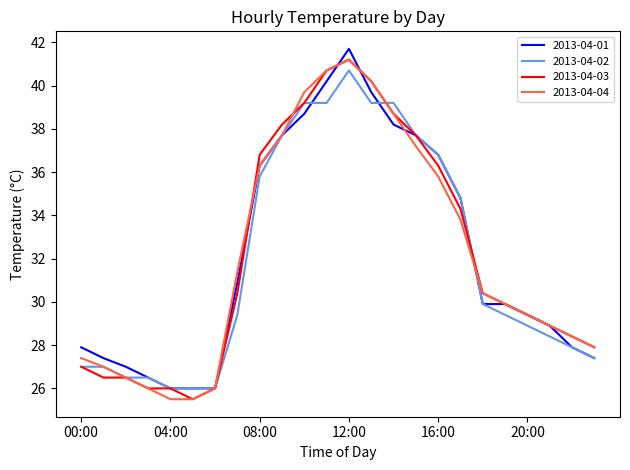

What is the difference between the second highest and minimum values in the 2013-04-03 series?

15.2